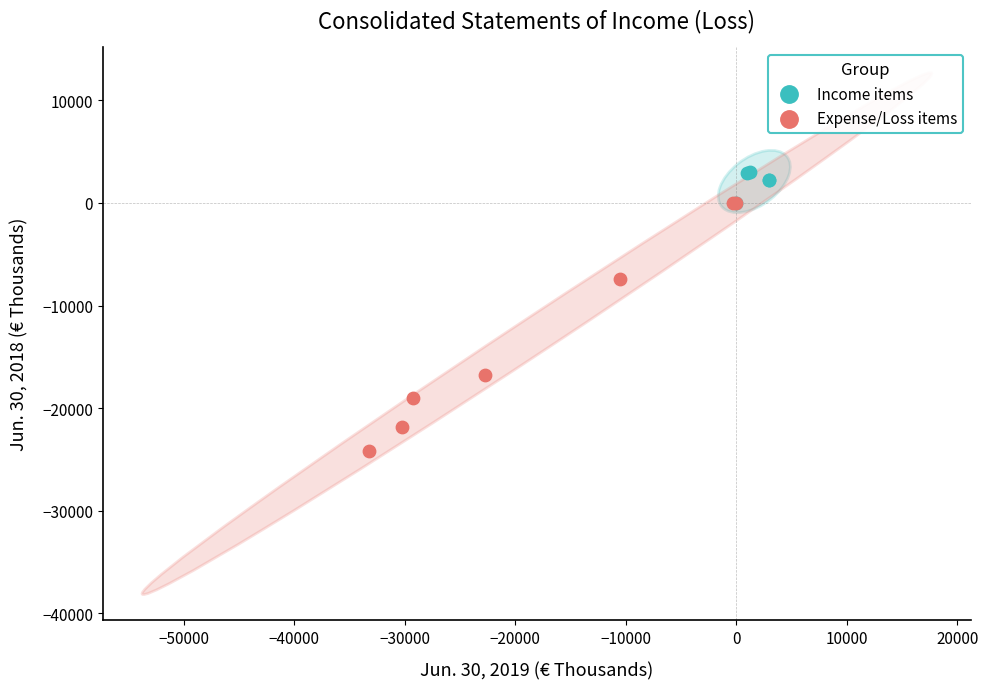

Which series reaches the minimum Y coordinate?

Expense/Loss items